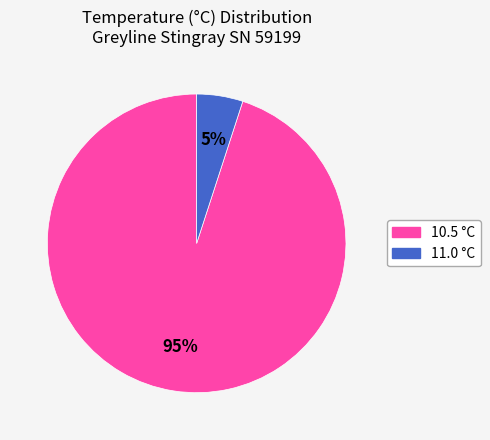

Does any single category account for the majority?

Yes